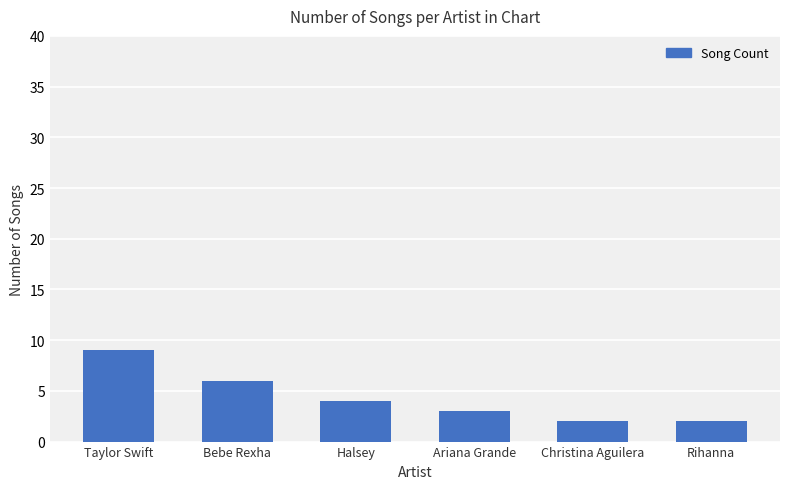

True or false: the data shows 2 at Christina Aguilera.

True